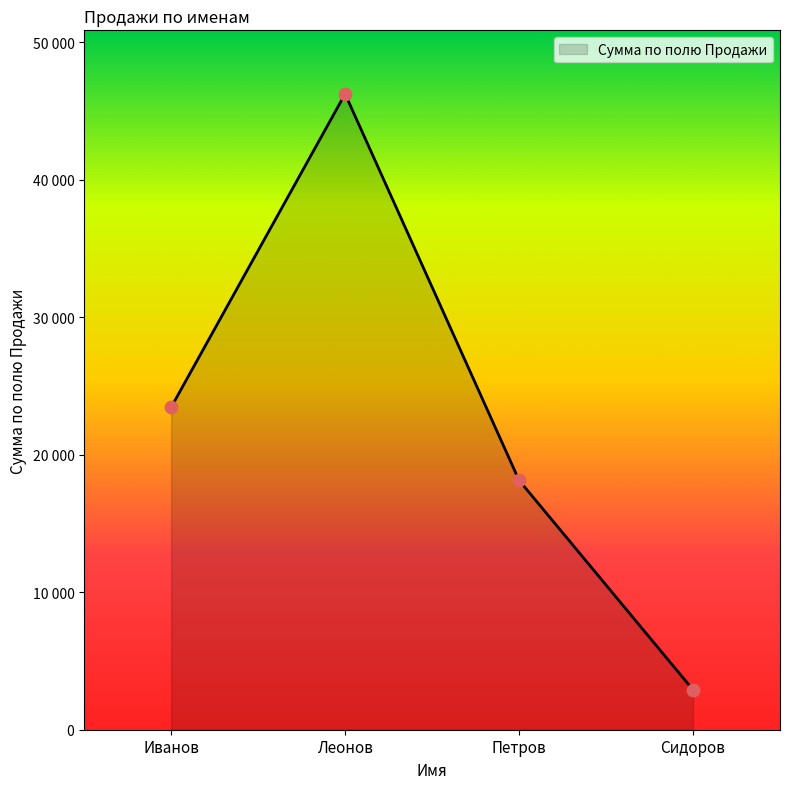

What is the ratio of the value at Петров to the value at Сидоров?

6.2